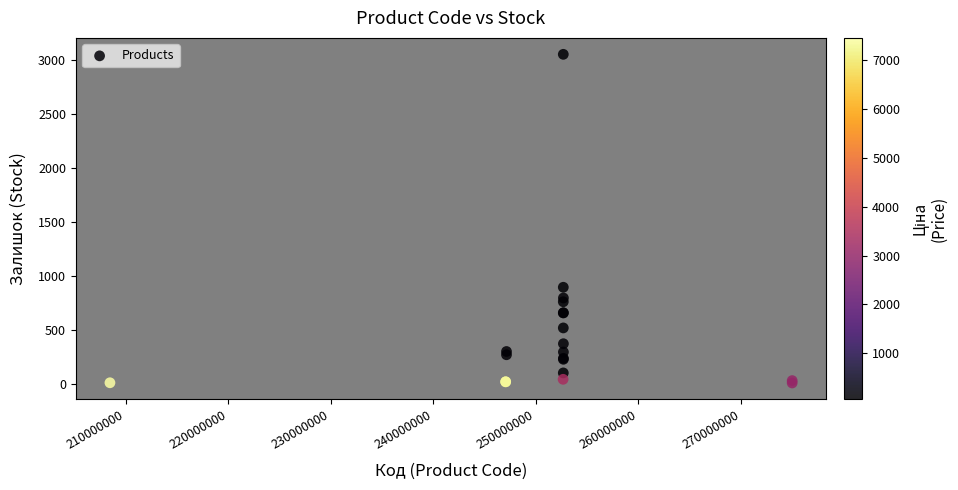

What Y value in the scatter plot is closest to 1528?

894